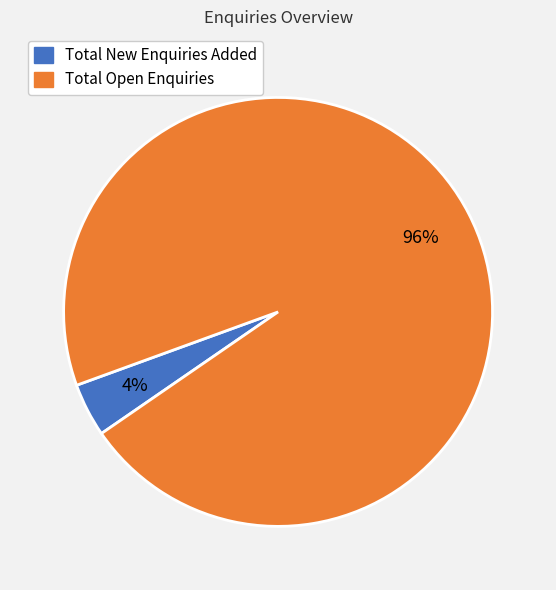

What is the largest slice in the pie chart?

Total Open Enquiries